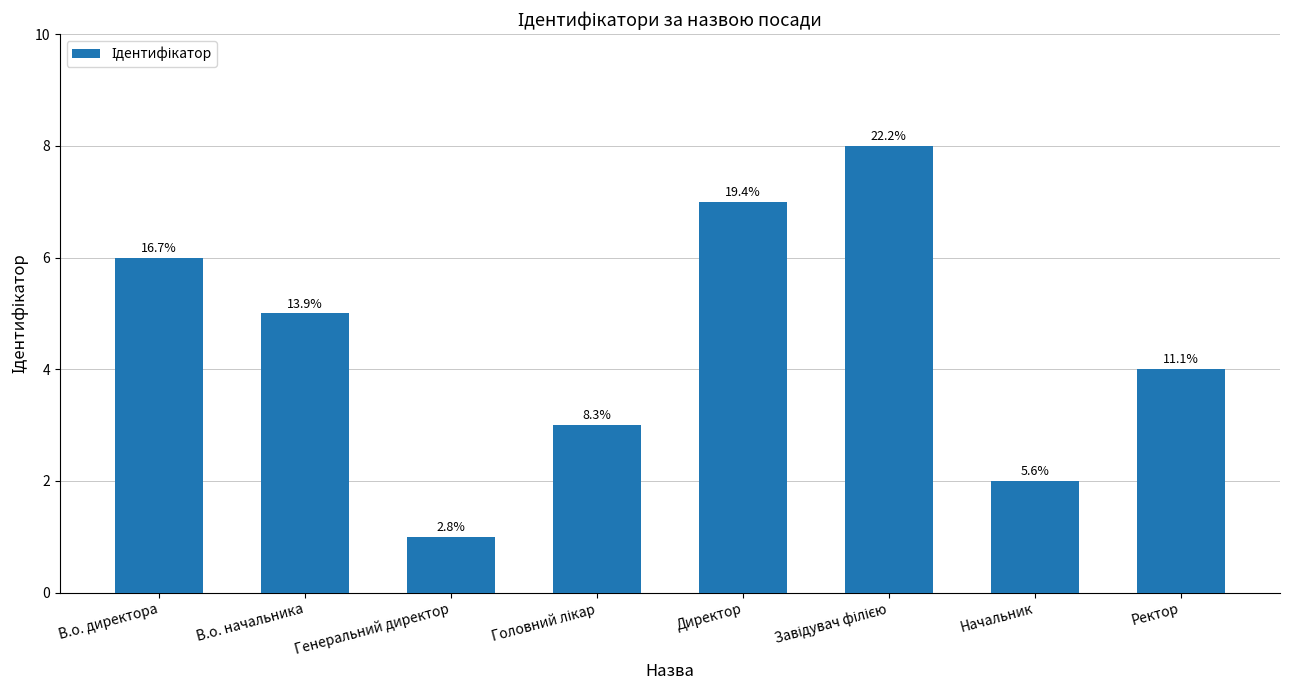

At which label is the value closest to 4?

Ректор